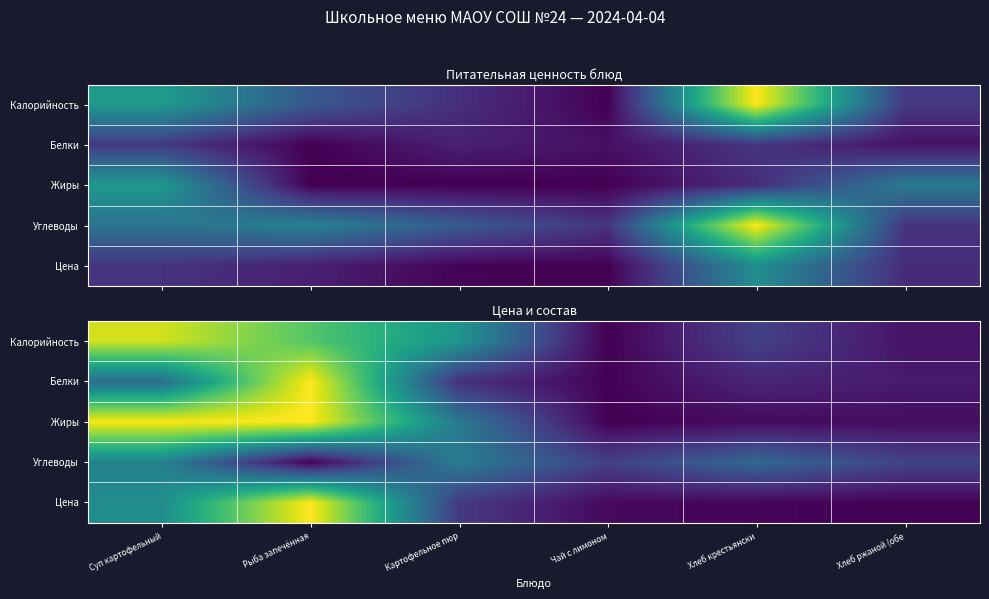

At which label is Цена closest to 0?

Хлеб ржаной (обе